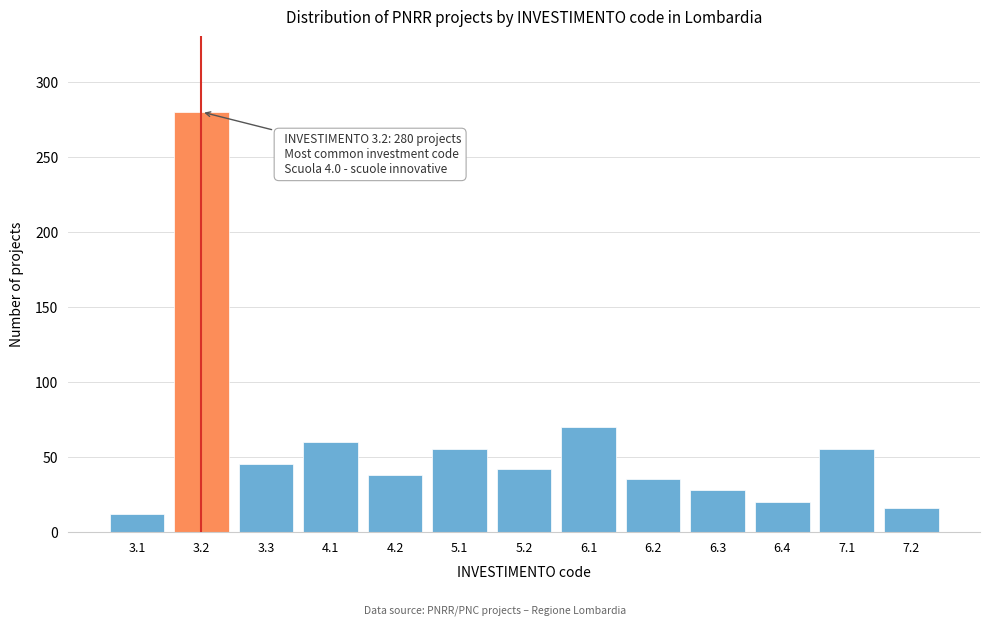

Reading left to right, extract all data points from this chart.

3.1=12	3.2=280	3.3=45	4.1=60	4.2=38	5.1=55	5.2=42	6.1=70	6.2=35	6.3=28	6.4=20	7.1=55	7.2=16